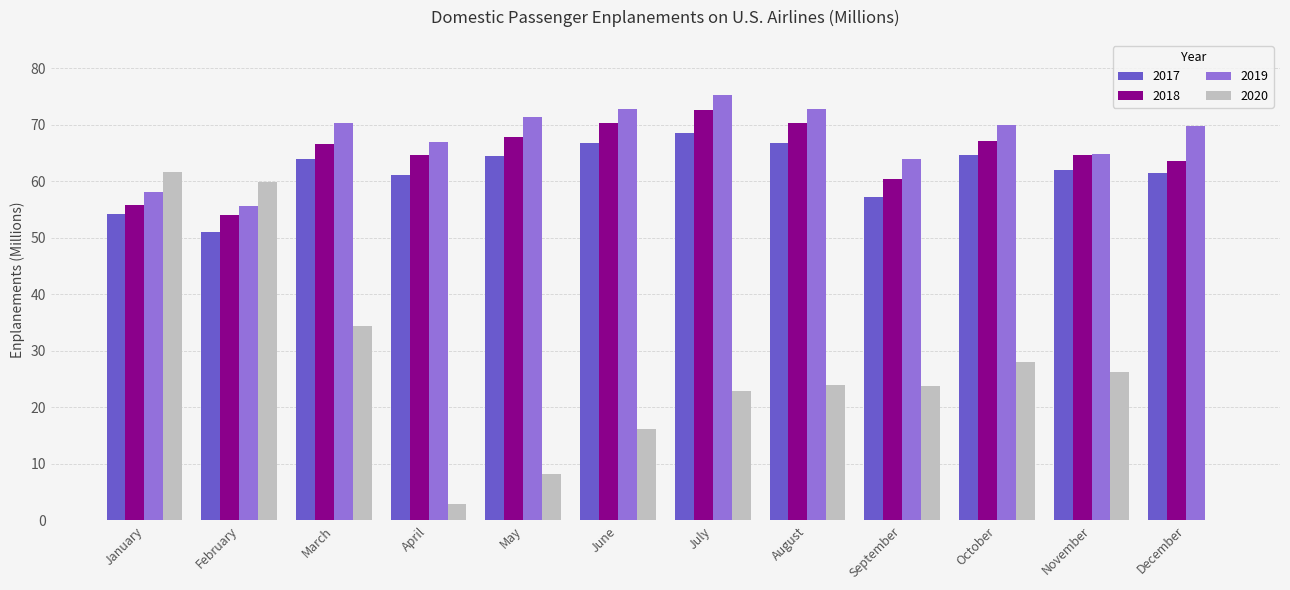

Where does the 2017 series first go above 63?

March